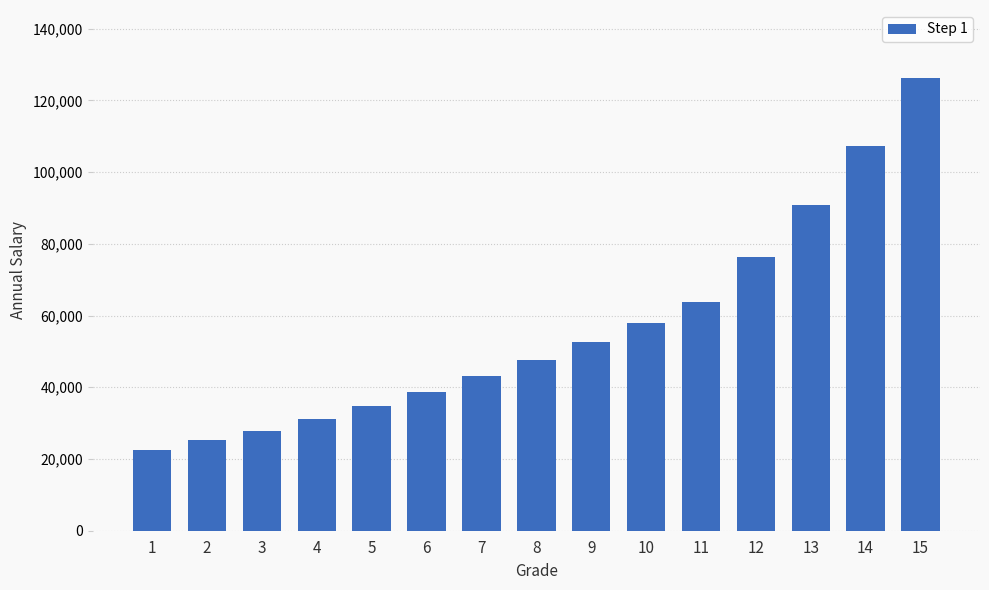

Rank the categories by value from lowest to highest.

1, 2, 3, 4, 5, 6, 7, 8, 9, 10, 11, 12, 13, 14, 15